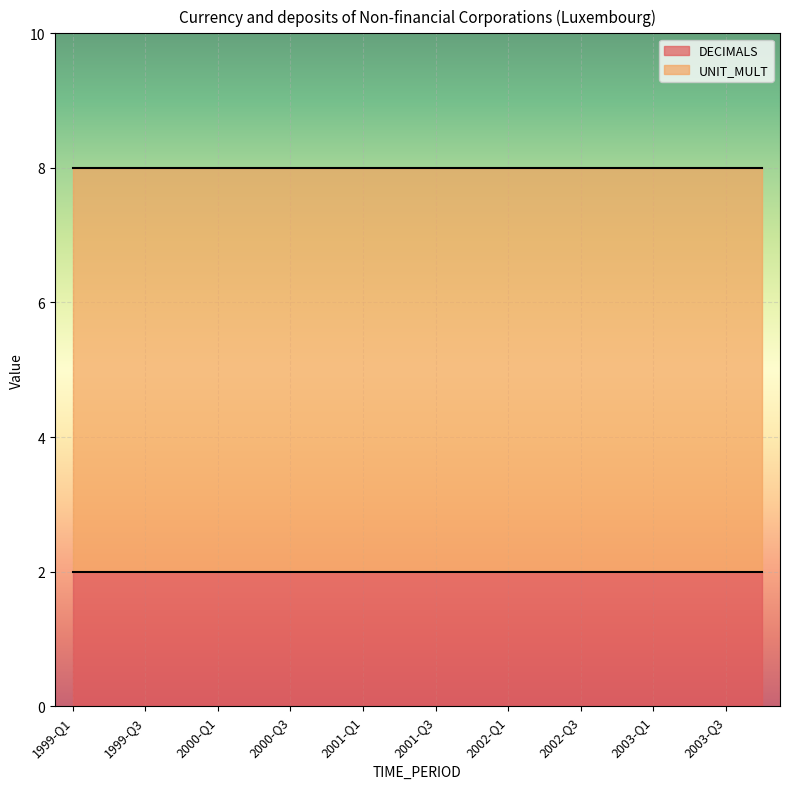

What is the sum of all UNIT_MULT values?

120